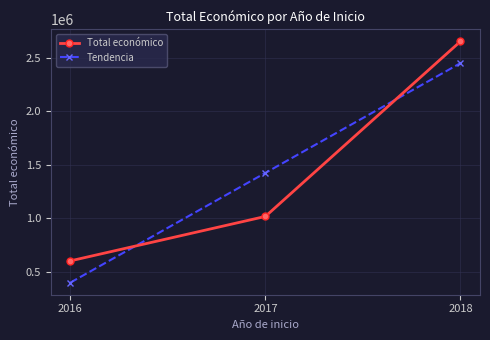

How many lines are shown in the chart?

2